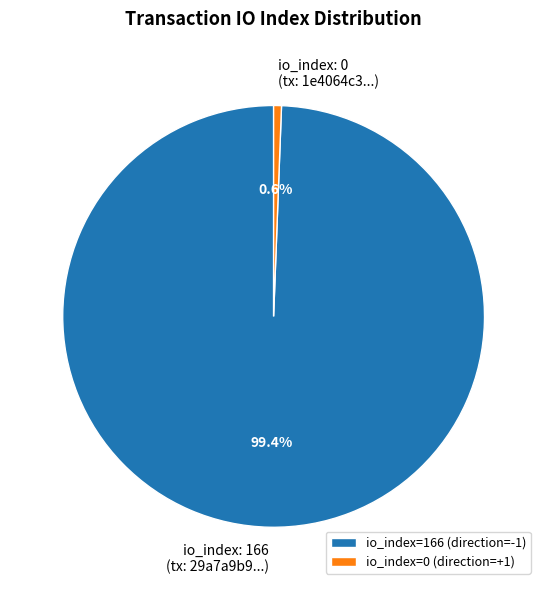

To the nearest percent, what is the combined percentage of io_index=166 and io_index=0?

100%